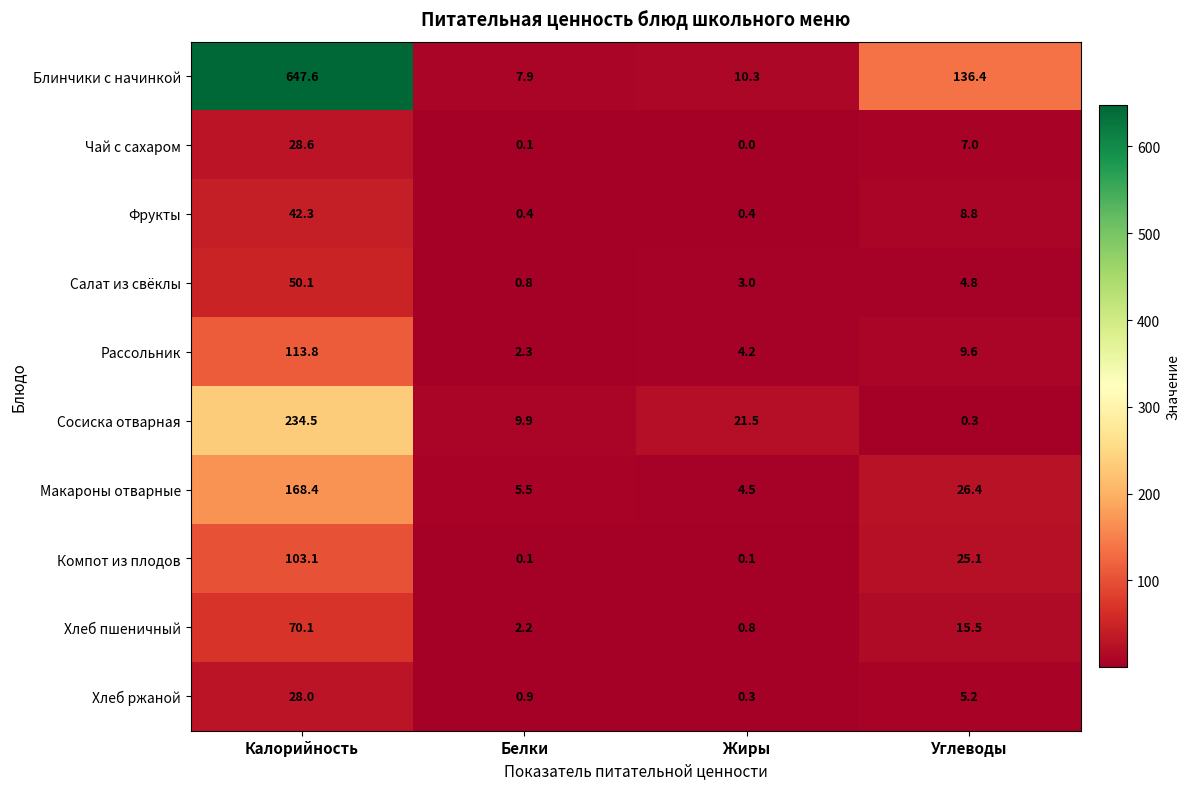

Is the value of Хлеб пшеничный at Белки greater than the value of Компот из плодов at Калорийность?

No